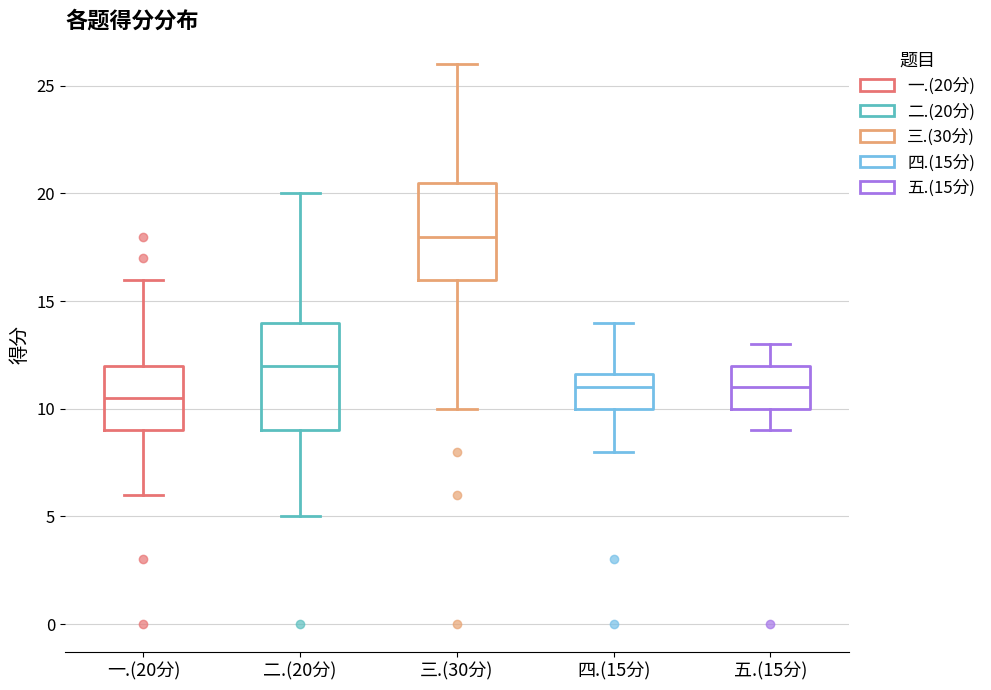

Reading left to right, transcribe this box plot: for each box, give where its median line is, the range the box spans, and where its two whiskers end, as read against the y-axis. The values are not printed on the chart, so give them approximately, as read against the axis.

一.(20分): median 10.5, box 9.0 to 12.0, whiskers 6.0 to 16.0
二.(20分): median 12.0, box 9.0 to 14.0, whiskers 5.0 to 20.0
三.(30分): median 18.0, box 16.0 to 20.5, whiskers 10.0 to 26.0
四.(15分): median 11.0, box 10.0 to 11.5, whiskers 8.0 to 14.0
五.(15分): median 11.0, box 10.0 to 12.0, whiskers 9.0 to 13.0